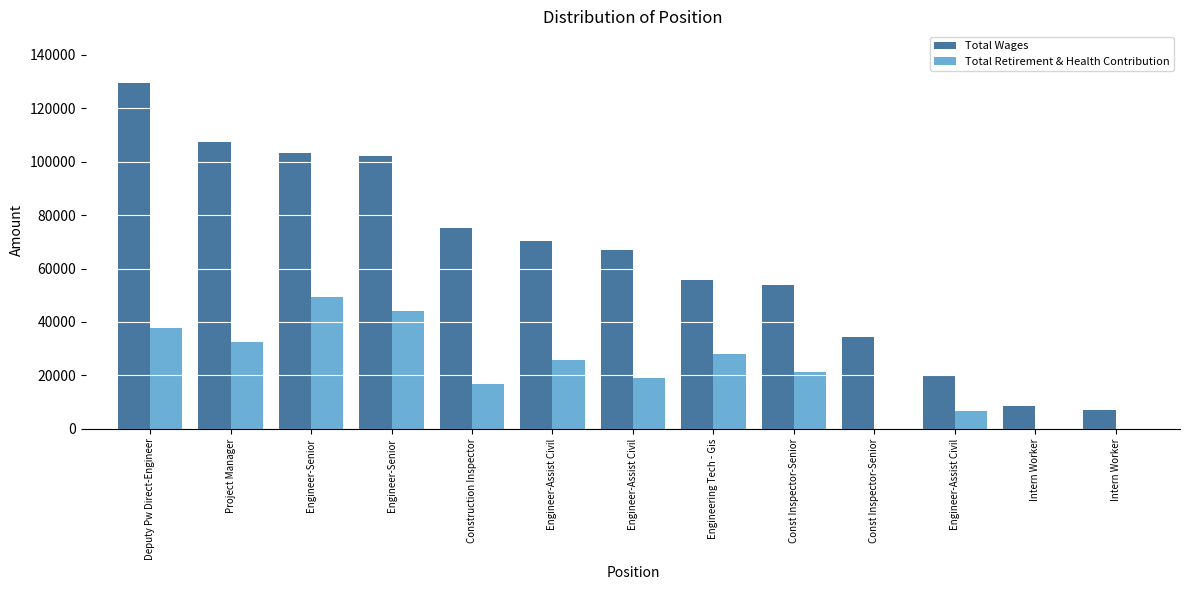

Count the number of categories in the chart.

13